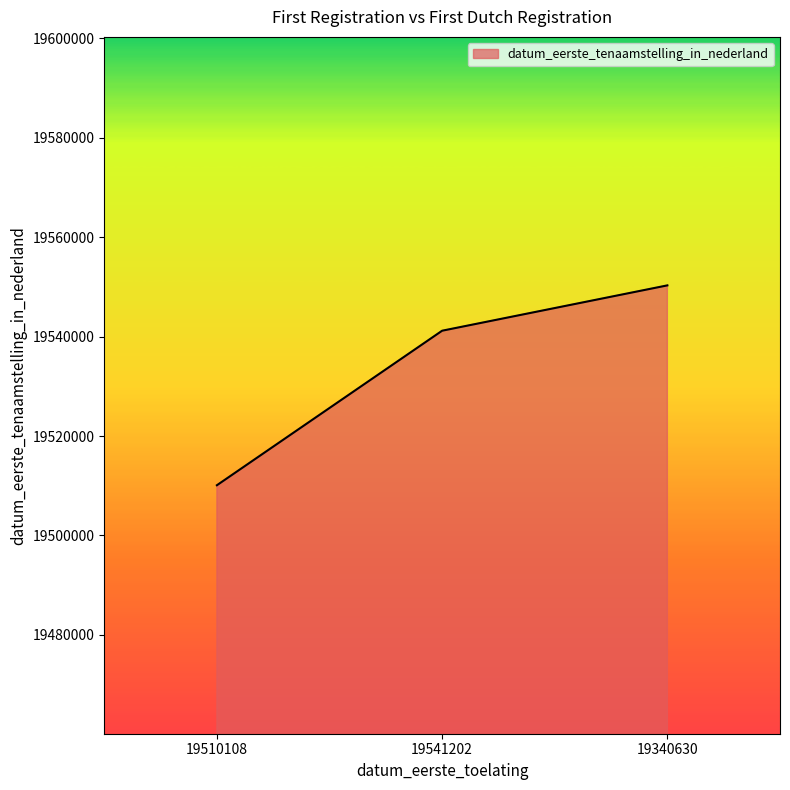

Which category has the highest value across all series?

19340630